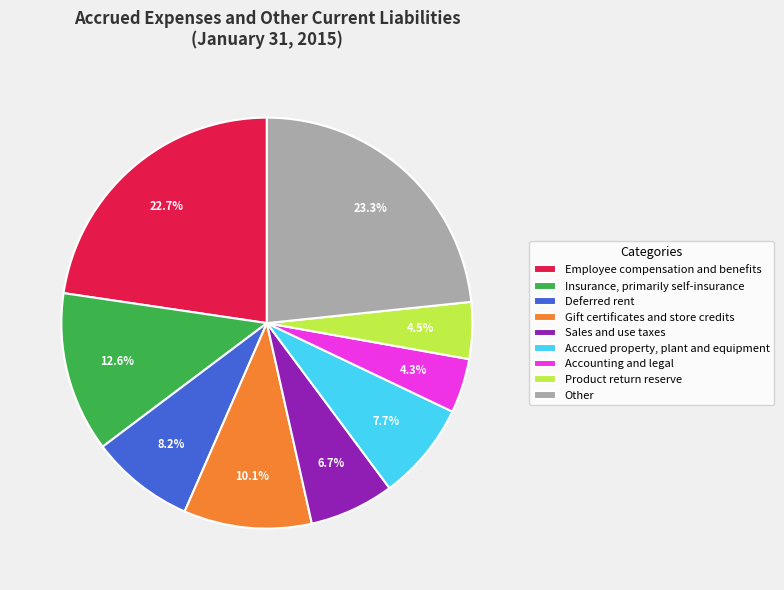

Rank the categories by value from highest to lowest.

Other, Employee compensation and benefits, Insurance, primarily self-insurance, Gift certificates and store credits, Deferred rent, Accrued property, plant and equipment, Sales and use taxes, Product return reserve, Accounting and legal